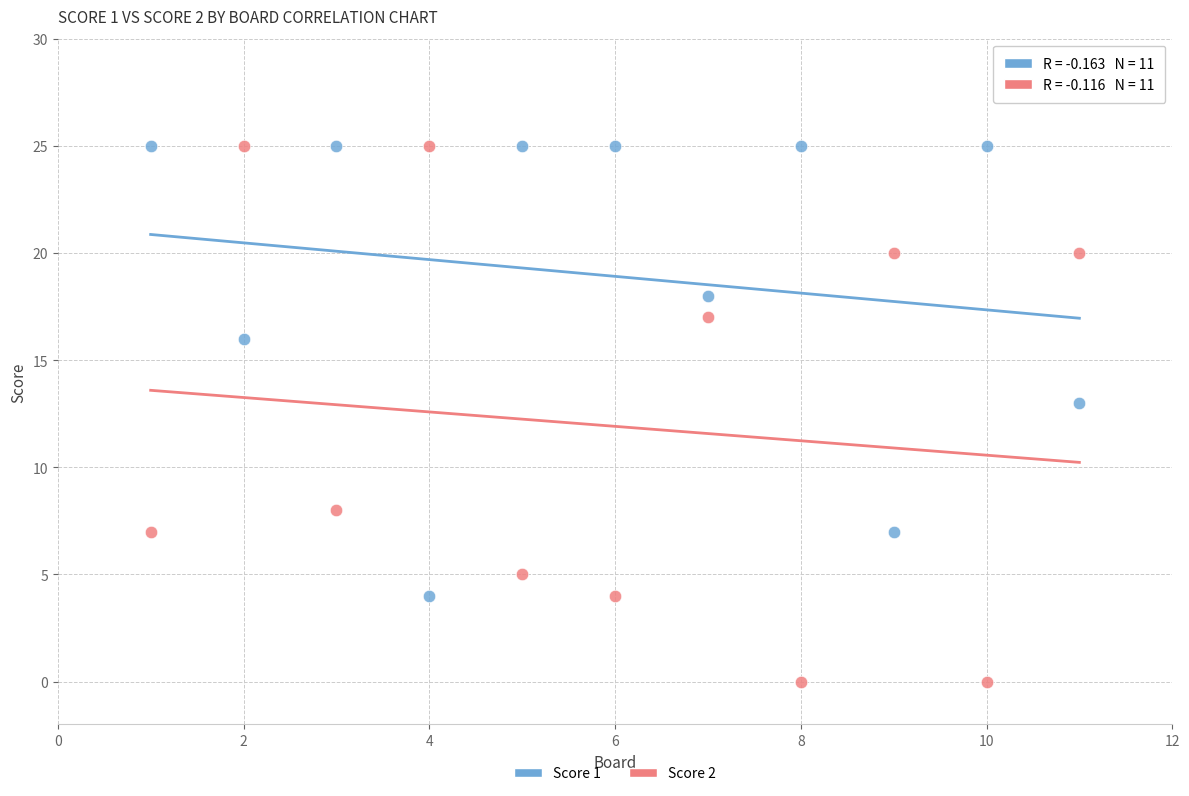

What are all the series names shown in the legend?

Score 1, Score 2